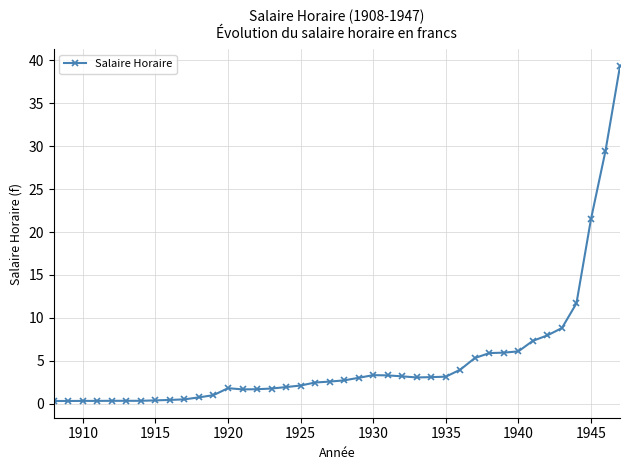

What is the value of the 32nd point from the left?

6.0